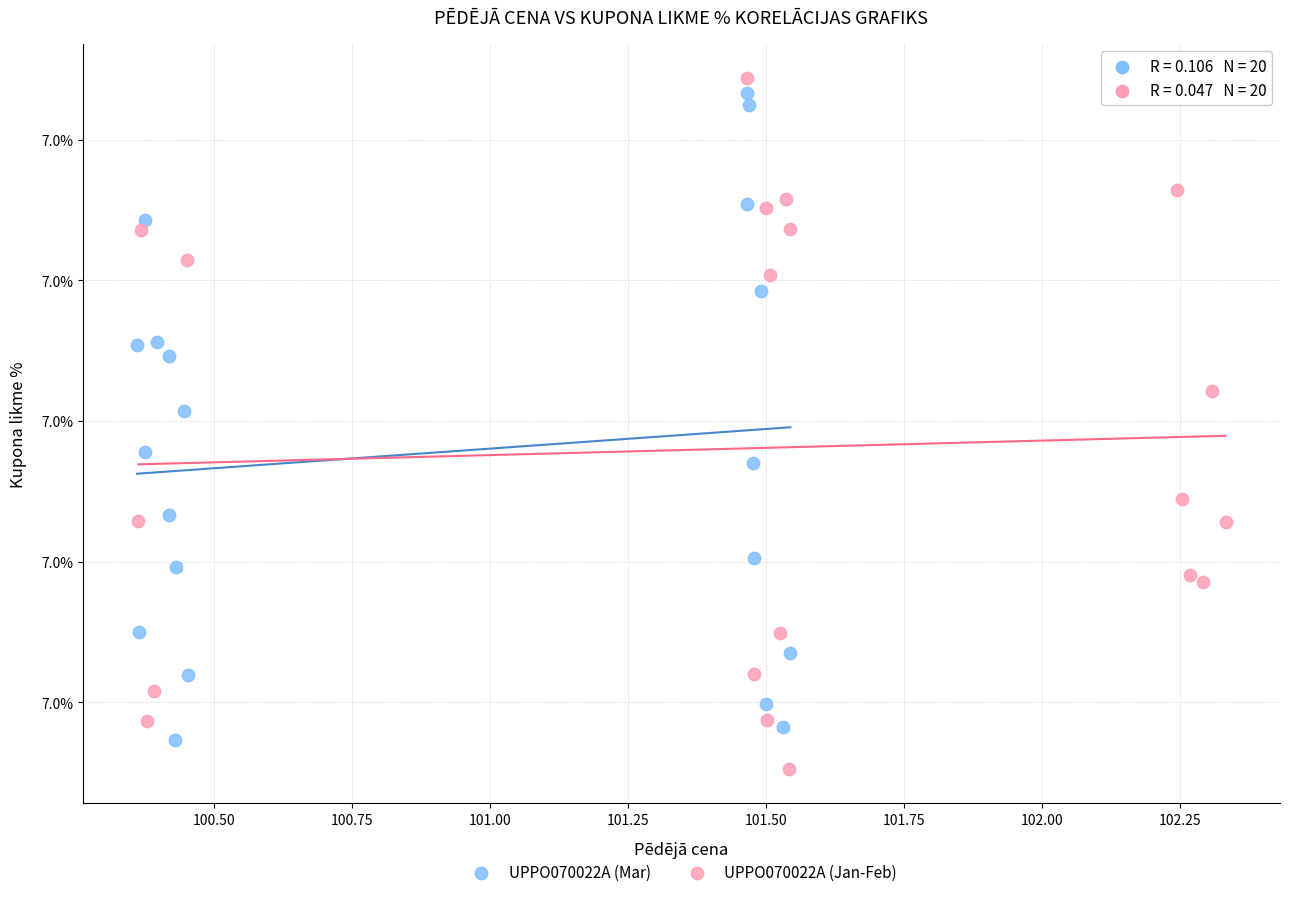

Which series reaches the minimum Y coordinate?

UPPO070022A (Jan-Feb)